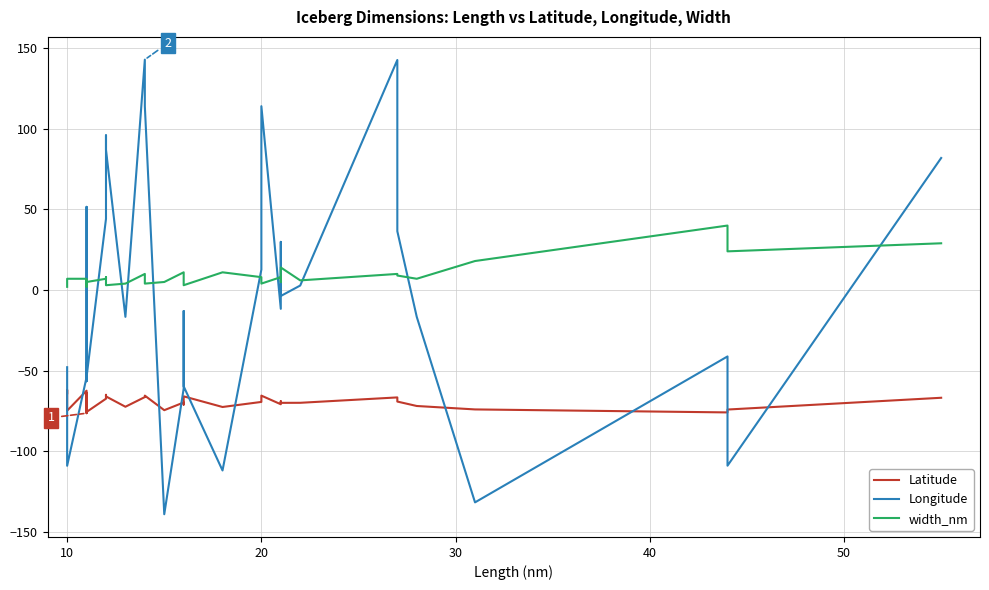

Reading right to left, extract all data points from this chart.

Latitude: -66.8	-74.1	-75.9	-74.0	-71.9	-69.2	-66.6	-69.9	-70.0	-69.0	-70.8	-65.5	-69.4	-72.5	-65.9	-71.0	-69.7	-74.5	-65.5	-66.4	-72.4	-66.0	-65.0	-67.4	-75.6	-65.9	-65.8	-69.3	-63.7	-76.4	-62.4	-74.8	-61.9	-64.0
Longitude: 81.9	-108.9	-41.2	-131.7	-16.6	36.5	142.7	2.8	-3.7	29.9	-11.7	114.0	12.7	-111.9	-59.7	-13.0	-61.1	-139.0	114.0	142.9	-16.6	86.9	95.9	44.2	-53.9	51.3	51.6	15.5	-56.5	-45.2	-54.0	-109.0	-54.6	-47.9
width_nm: 29.0	24.0	40.0	18.0	7.0	9.0	10.0	6.0	14.0	5.0	8.0	4.0	8.0	11.0	3.0	6.0	11.0	5.0	4.0	10.0	4.0	3.0	8.0	7.0	5.0	4.0	6.0	2.0	2.0	3.0	7.0	7.0	7.0	2.0